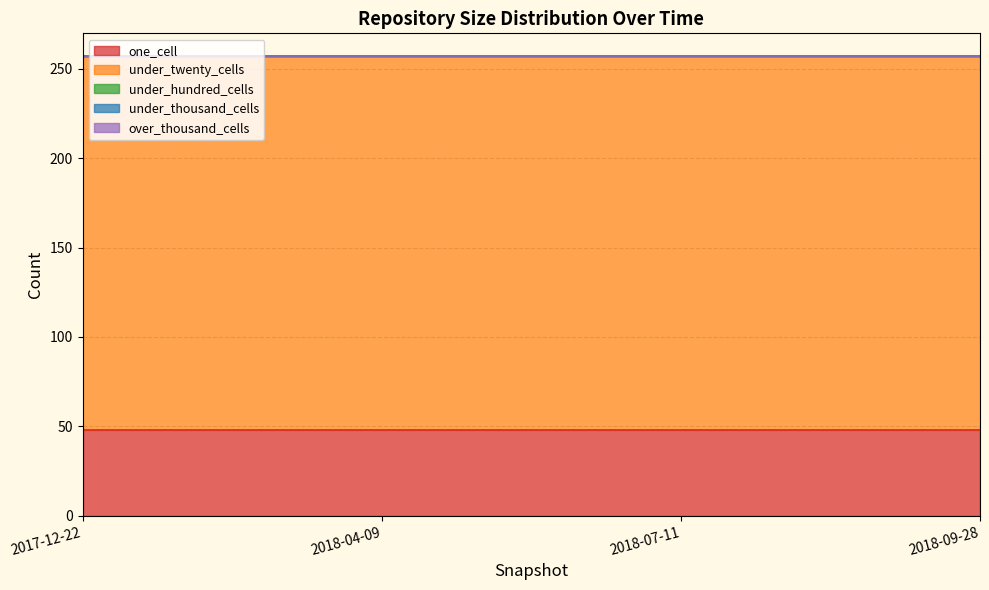

Reading right to left, list all the values displayed in this chart.

one_cell: 48	48	48	48
under_twenty_cells: 209	209	209	209
under_hundred_cells: 0	0	0	0
under_thousand_cells: 0	0	0	0
over_thousand_cells: 0	0	0	0